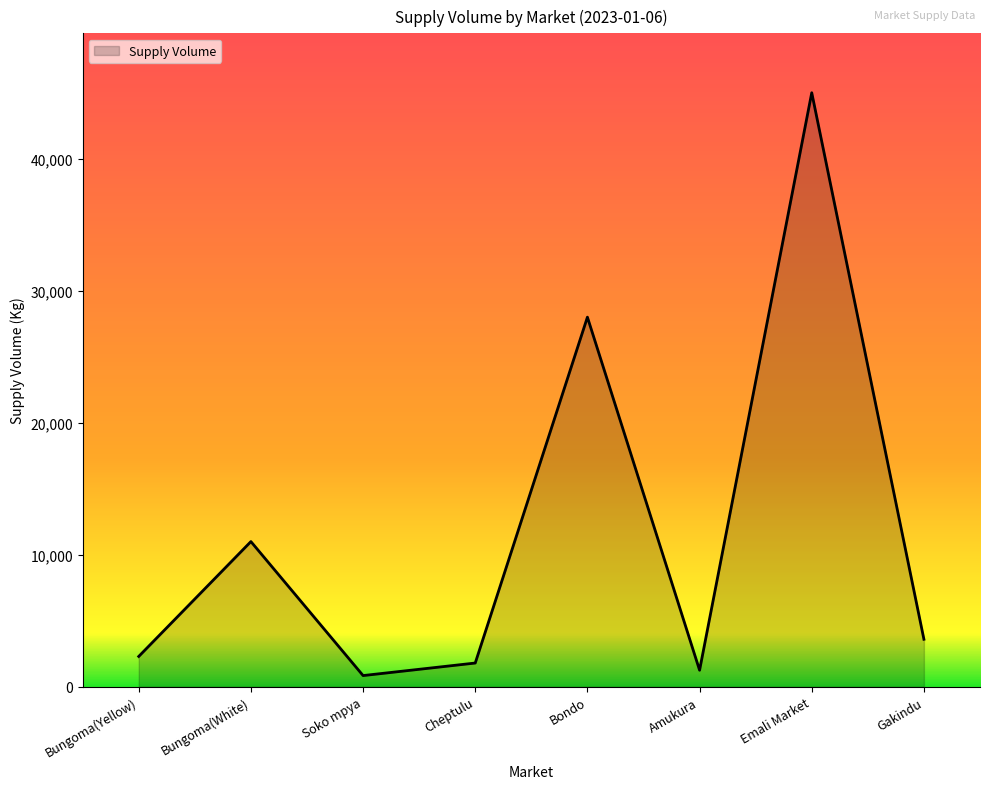

What is the approximate value at Gakindu?

3600